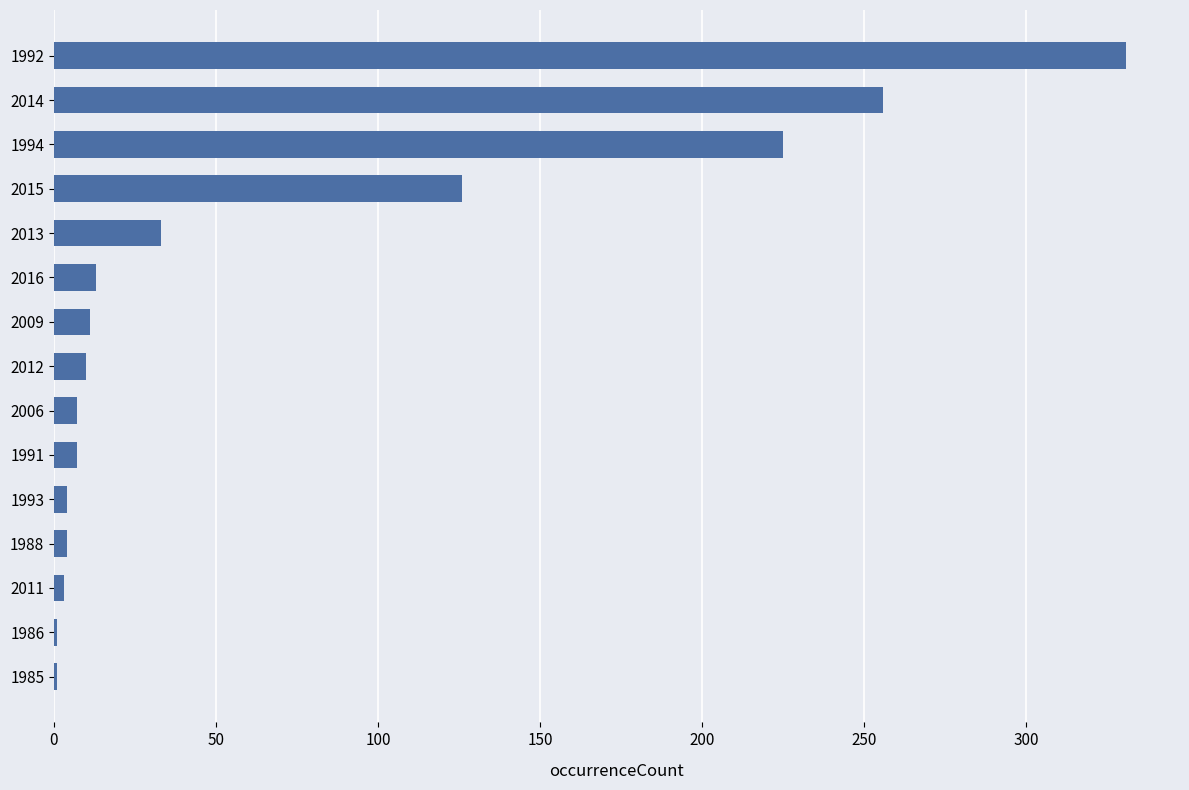

What is the sum of all values?

1032